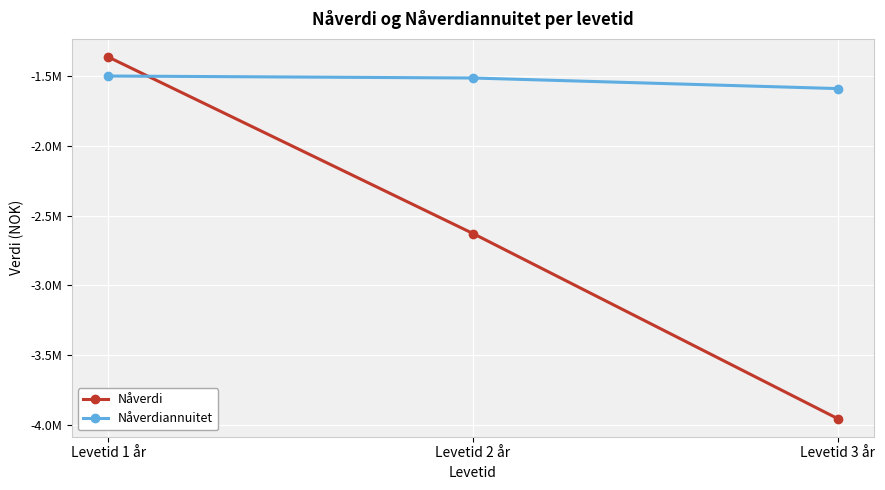

What are all the series names shown in the legend?

Nåverdi, Nåverdiannuitet